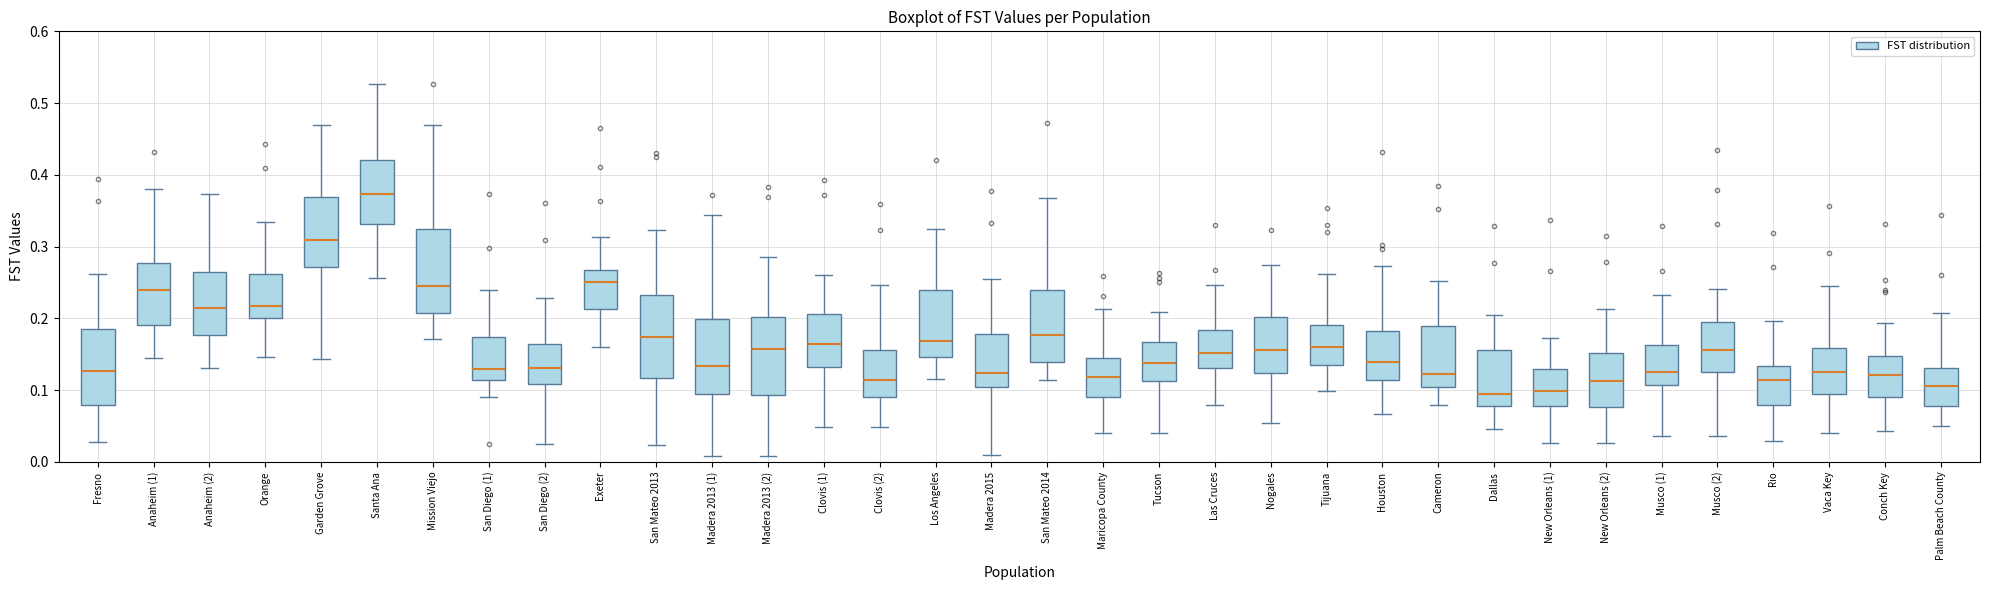

Reading left to right, transcribe this box plot: for each box, give where its median line is, the range the box spans, and where its two whiskers end, as read against the y-axis. The values are not printed on the chart, so give them approximately, as read against the axis.

Fresno: median 0.13, box 0.08 to 0.19, whiskers 0.03 to 0.26
Anaheim (1): median 0.24, box 0.19 to 0.28, whiskers 0.15 to 0.38
Anaheim (2): median 0.21, box 0.18 to 0.26, whiskers 0.13 to 0.37
Orange: median 0.22, box 0.20 to 0.26, whiskers 0.15 to 0.33
Garden Grove: median 0.31, box 0.27 to 0.37, whiskers 0.14 to 0.47
Santa Ana: median 0.37, box 0.33 to 0.42, whiskers 0.26 to 0.53
Mission Viejo: median 0.25, box 0.21 to 0.32, whiskers 0.17 to 0.47
San Diego (1): median 0.13, box 0.11 to 0.17, whiskers 0.09 to 0.24
San Diego (2): median 0.13, box 0.11 to 0.16, whiskers 0.02 to 0.23
Exeter: median 0.25, box 0.21 to 0.27, whiskers 0.16 to 0.31
San Mateo 2013: median 0.17, box 0.12 to 0.23, whiskers 0.02 to 0.32
Madera 2013 (1): median 0.13, box 0.09 to 0.20, whiskers 0.01 to 0.34
Madera 2013 (2): median 0.16, box 0.09 to 0.20, whiskers 0.01 to 0.29
Clovis (1): median 0.16, box 0.13 to 0.21, whiskers 0.05 to 0.26
Clovis (2): median 0.11, box 0.09 to 0.16, whiskers 0.05 to 0.25
Los Angeles: median 0.17, box 0.15 to 0.24, whiskers 0.12 to 0.32
Madera 2015: median 0.12, box 0.10 to 0.18, whiskers 0.01 to 0.26
San Mateo 2014: median 0.18, box 0.14 to 0.24, whiskers 0.11 to 0.37
Maricopa County: median 0.12, box 0.09 to 0.15, whiskers 0.04 to 0.21
Tucson: median 0.14, box 0.11 to 0.17, whiskers 0.04 to 0.21
Las Cruces: median 0.15, box 0.13 to 0.18, whiskers 0.08 to 0.25
Nogales: median 0.16, box 0.12 to 0.20, whiskers 0.05 to 0.27
Tijuana: median 0.16, box 0.14 to 0.19, whiskers 0.10 to 0.26
Houston: median 0.14, box 0.11 to 0.18, whiskers 0.07 to 0.27
Cameron: median 0.12, box 0.10 to 0.19, whiskers 0.08 to 0.25
Dallas: median 0.09, box 0.08 to 0.16, whiskers 0.05 to 0.20
New Orleans (1): median 0.10, box 0.08 to 0.13, whiskers 0.03 to 0.17
New Orleans (2): median 0.11, box 0.08 to 0.15, whiskers 0.03 to 0.21
Musco (1): median 0.13, box 0.11 to 0.16, whiskers 0.04 to 0.23
Musco (2): median 0.16, box 0.13 to 0.20, whiskers 0.04 to 0.24
Rio: median 0.11, box 0.08 to 0.13, whiskers 0.03 to 0.20
Vaca Key: median 0.13, box 0.09 to 0.16, whiskers 0.04 to 0.25
Conch Key: median 0.12, box 0.09 to 0.15, whiskers 0.04 to 0.19
Palm Beach County: median 0.11, box 0.08 to 0.13, whiskers 0.05 to 0.21